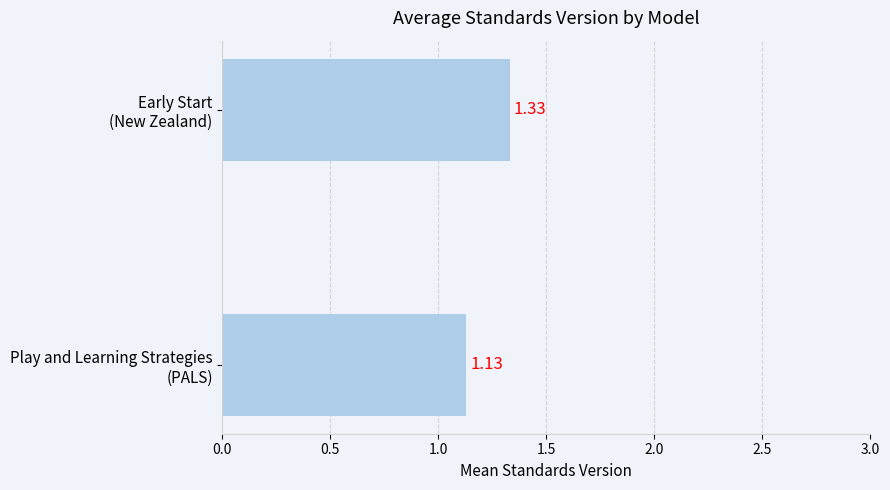

What is the sum of all values?

2.5